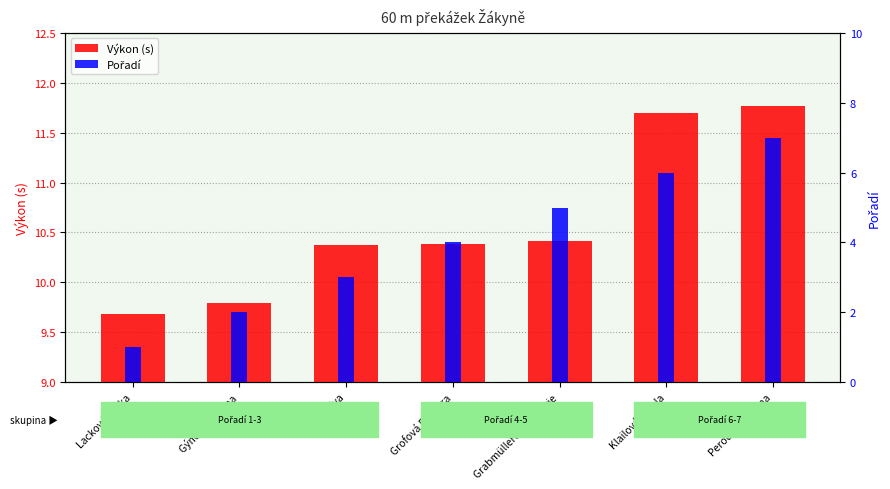

Which series has the widest spread of values?

Pořadí